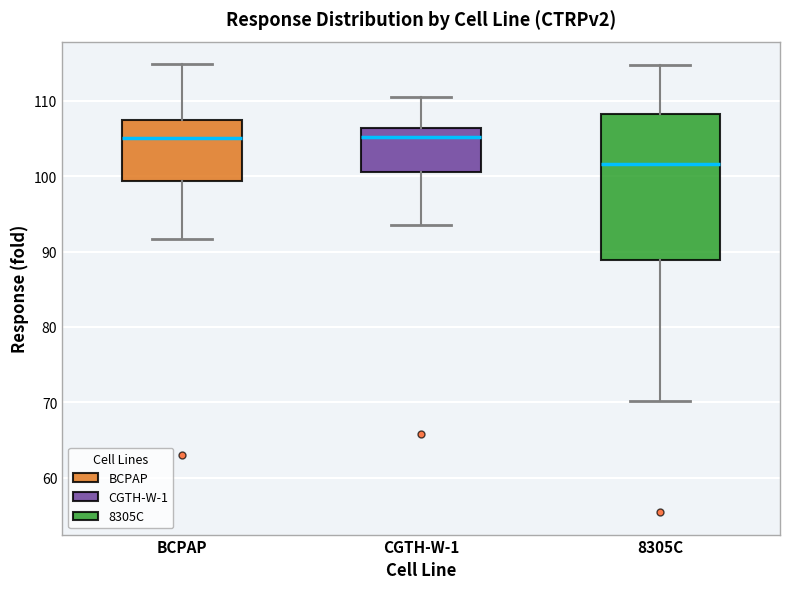

Comparing the boxes themselves (not the whiskers), which one is the tallest?

8305C